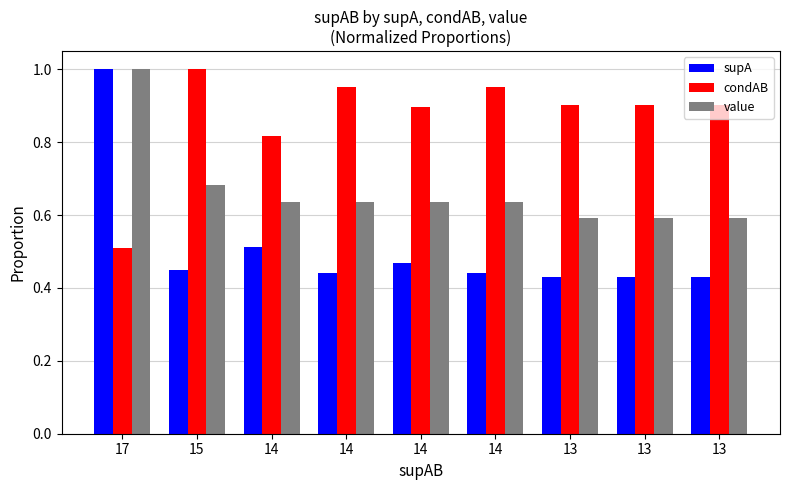

Count the number of categories in the chart.

9